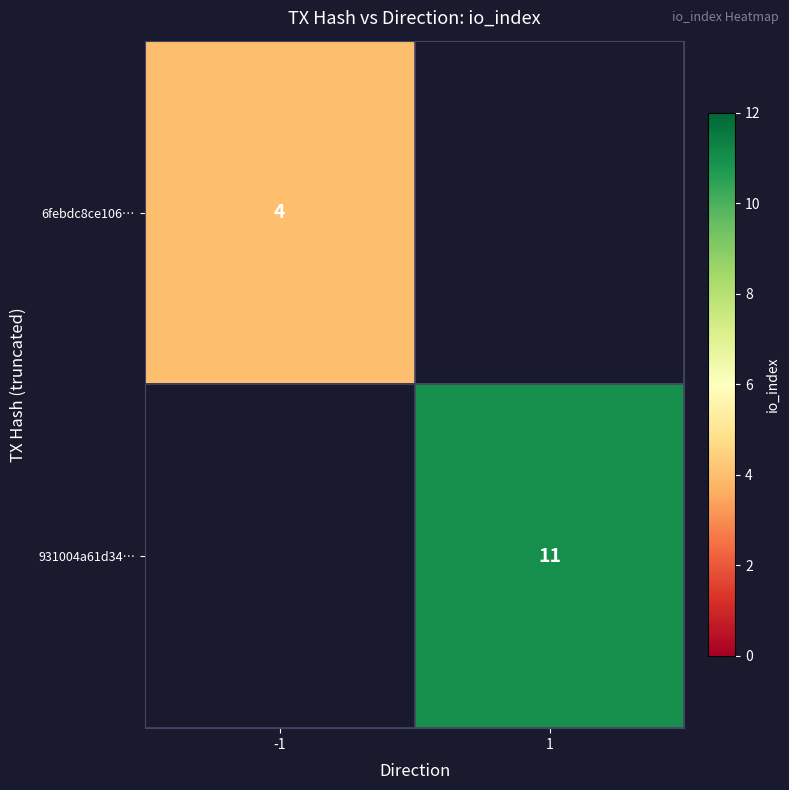

The 6febdc8ce106… series shows 1 at -1. True or false?

False